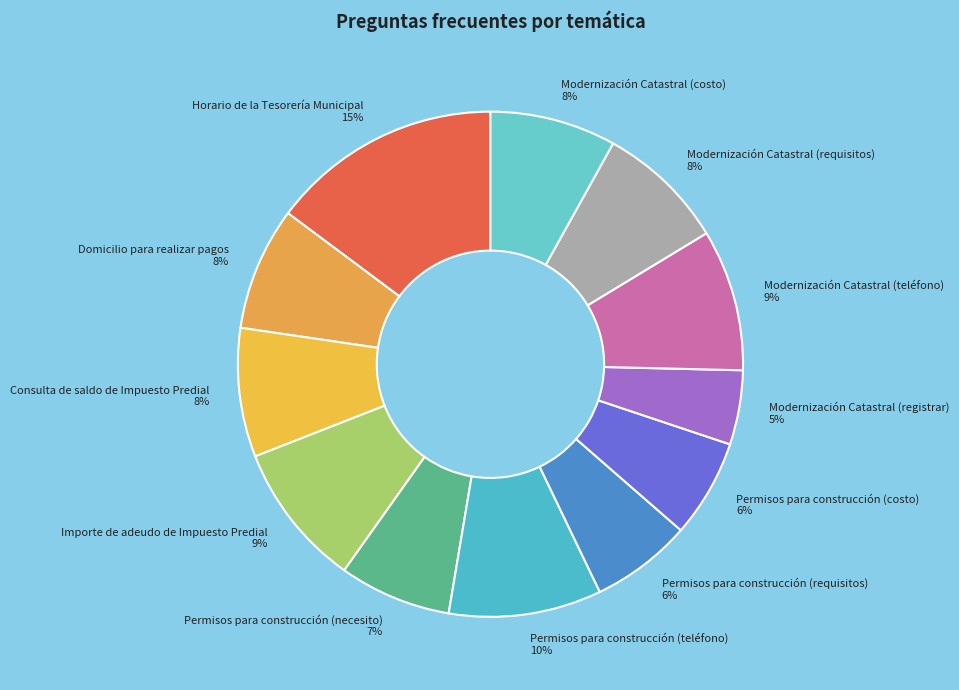

Is there a majority slice in this chart?

No